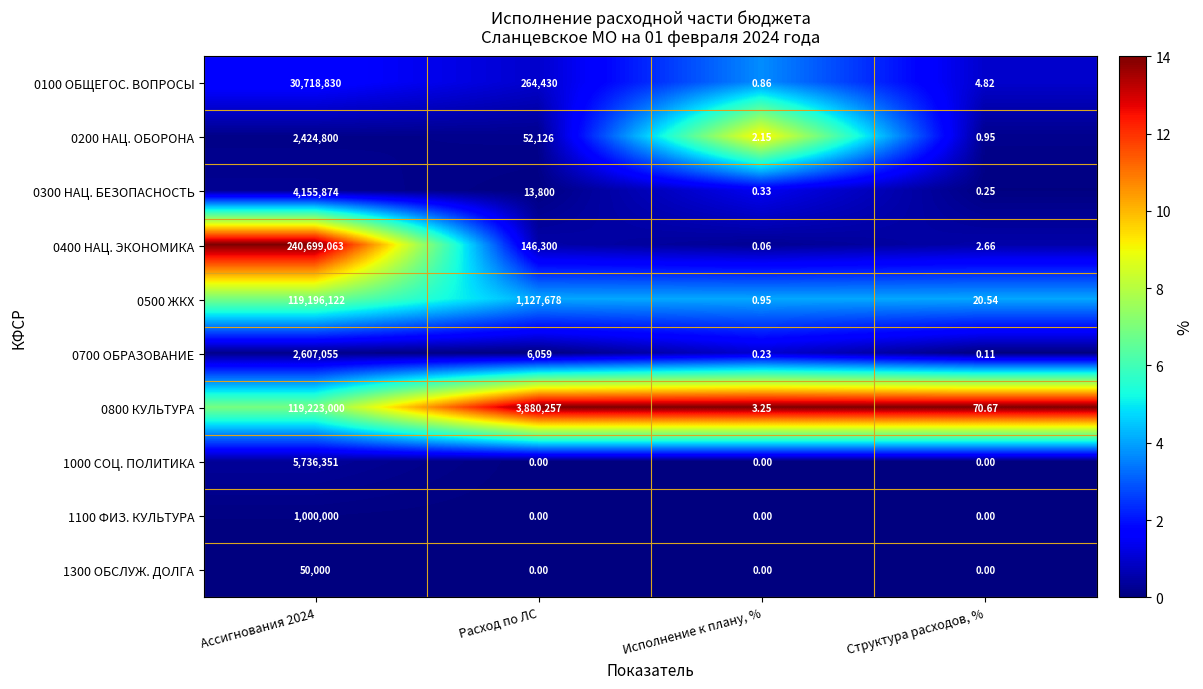

Where is 0200 НАЦ. ОБОРОНА nearest to the value 1212400?

Расход по ЛС